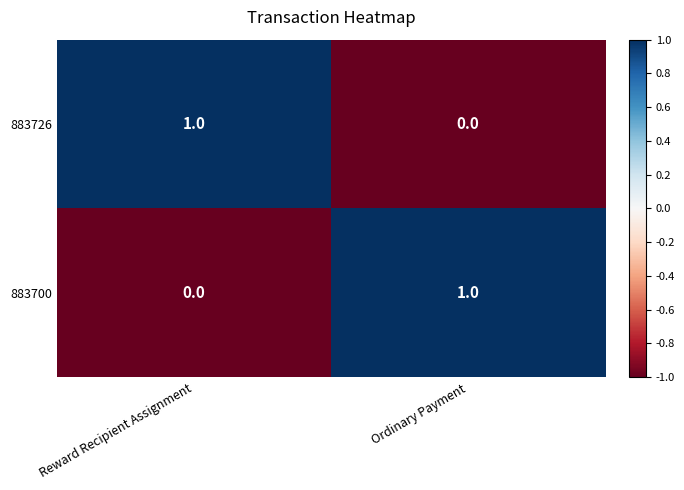

How many data points does each series have?

2